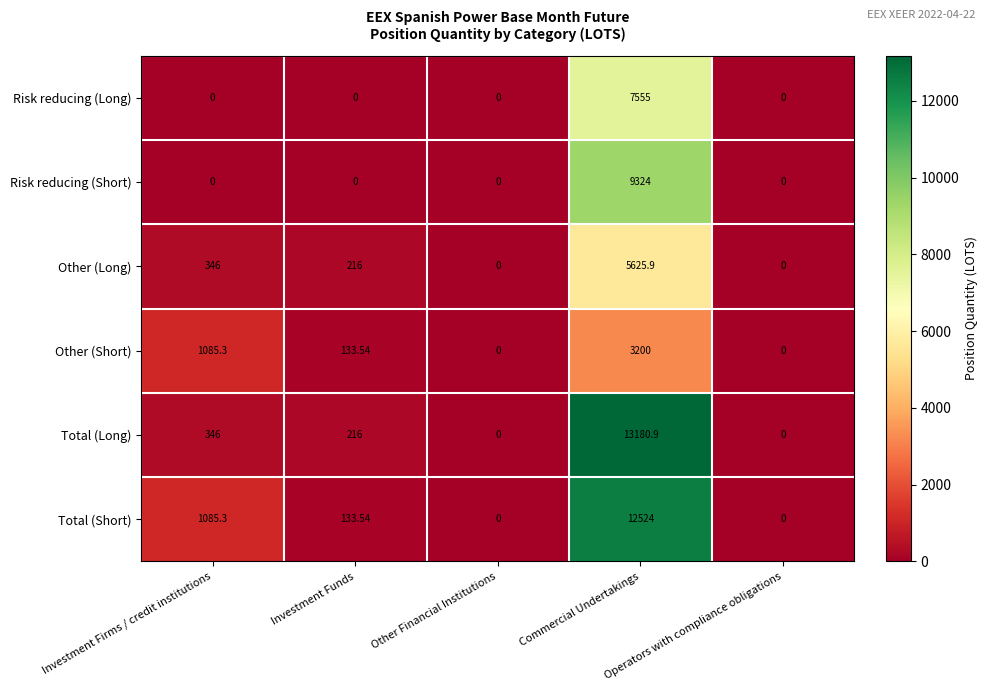

Which label corresponds to the largest value in the chart?

Commercial Undertakings